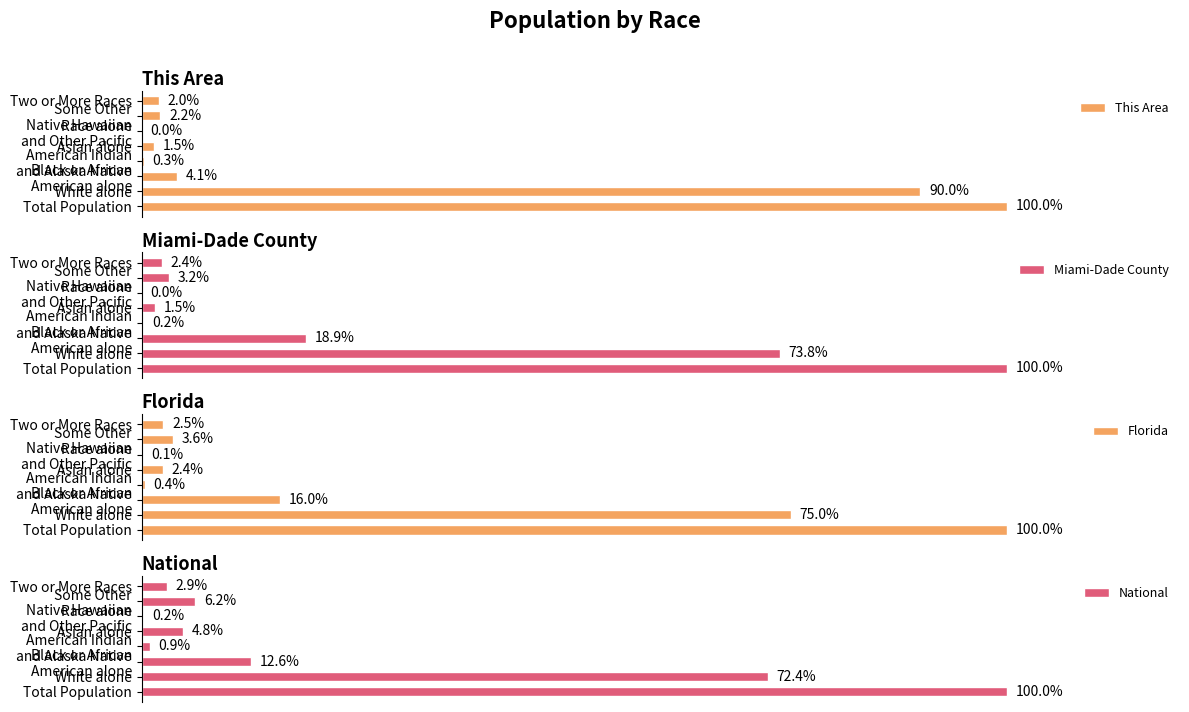

The Miami-Dade County series shows 0.9 at Asian alone. True or false?

False